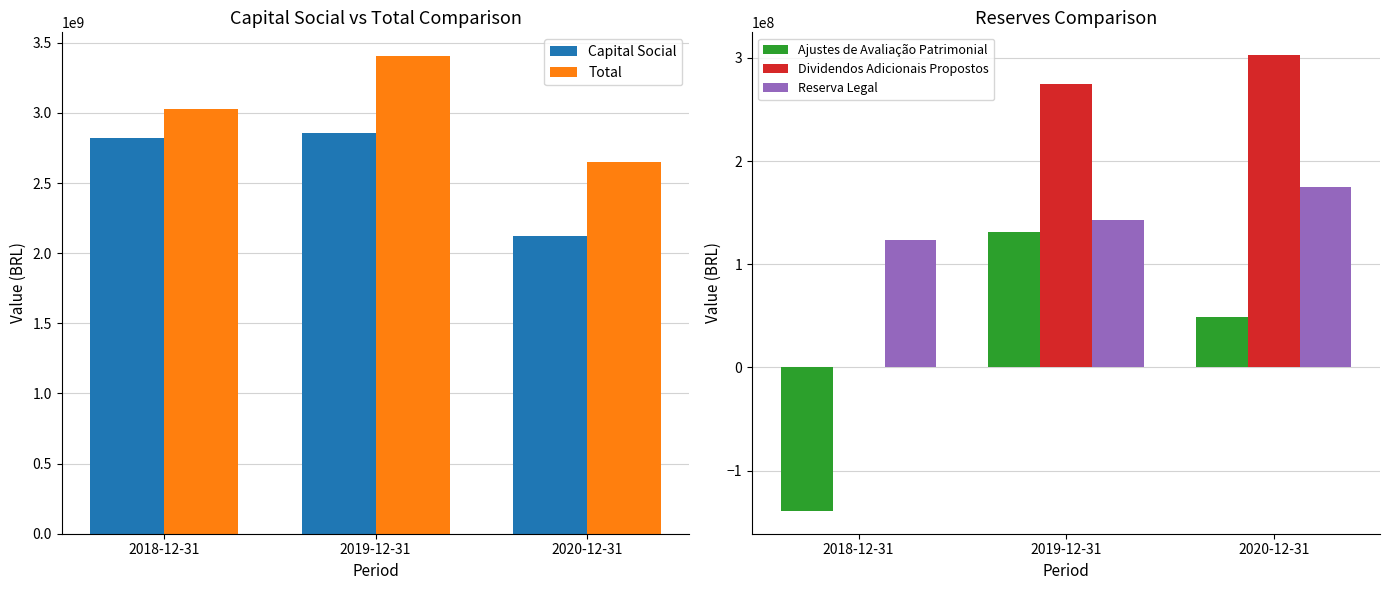

True or false: Total has a value of 3028572184.2 at 2018-12-31.

True